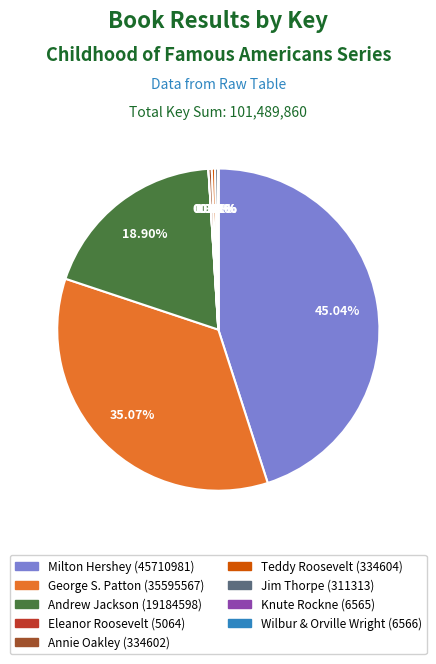

What percentage is NOT represented by Teddy Roosevelt (334604)?

99.7%